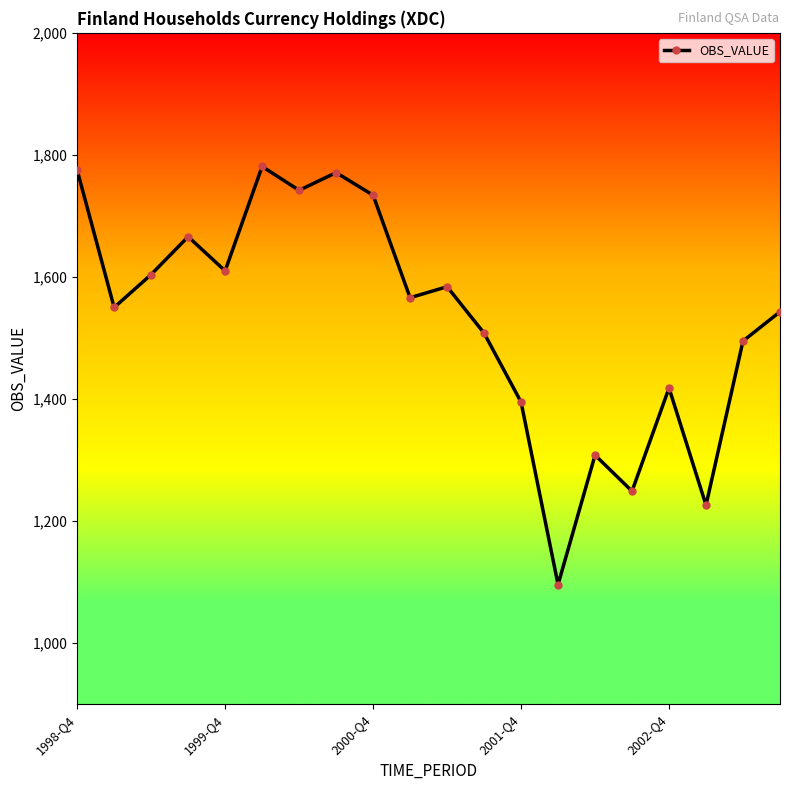

How many data points does each series have?

20